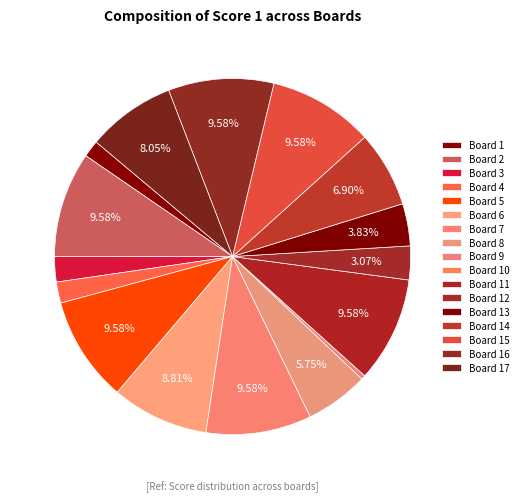

What percentage is the Board 3 slice, to the nearest percent?

2%